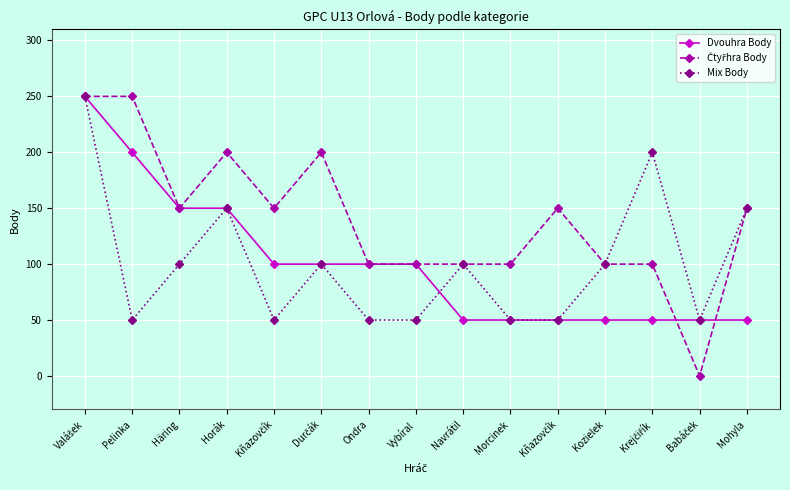

What is the difference between the highest and lowest values at Horák?

50